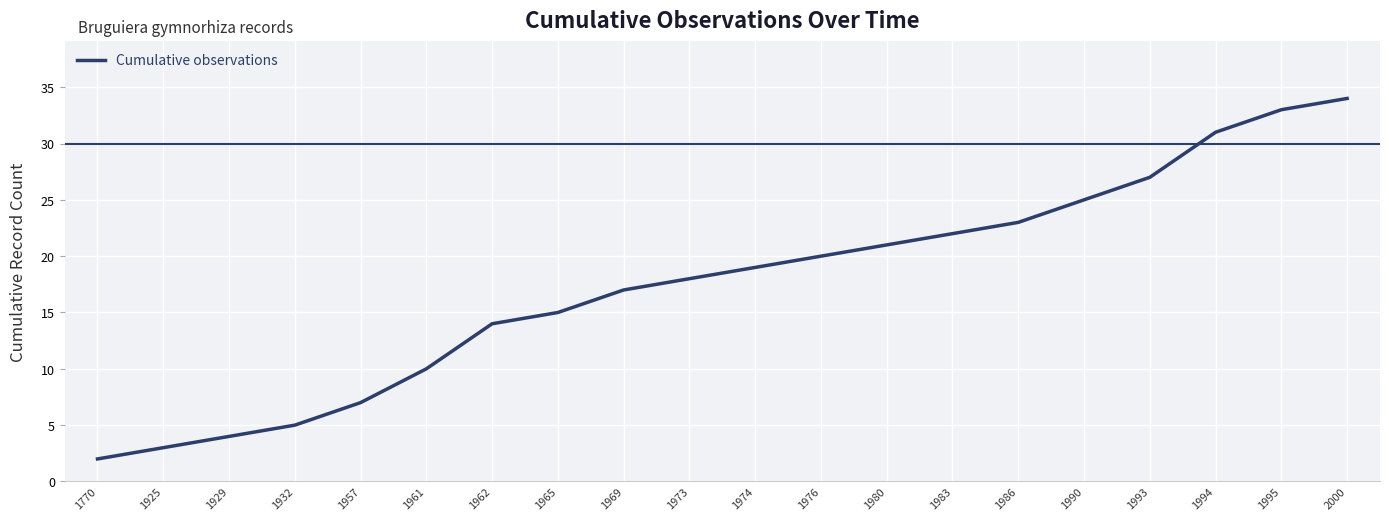

Reading left to right, transcribe all the data shown in this chart.

2	3	4	5	7	10	14	15	17	18	19	20	21	22	23	25	27	31	33	34